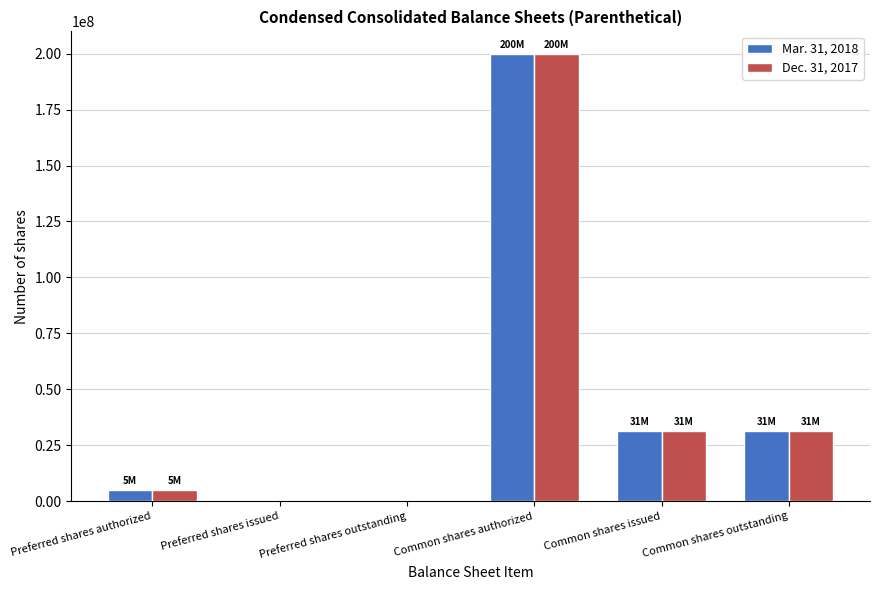

How many categories are shown in the chart?

6